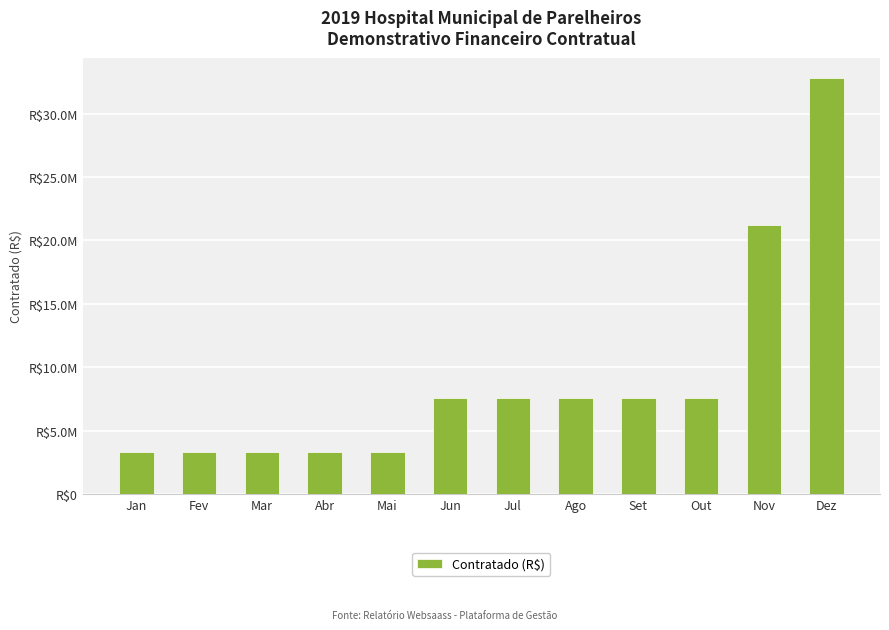

Does the chart contain any negative values?

No